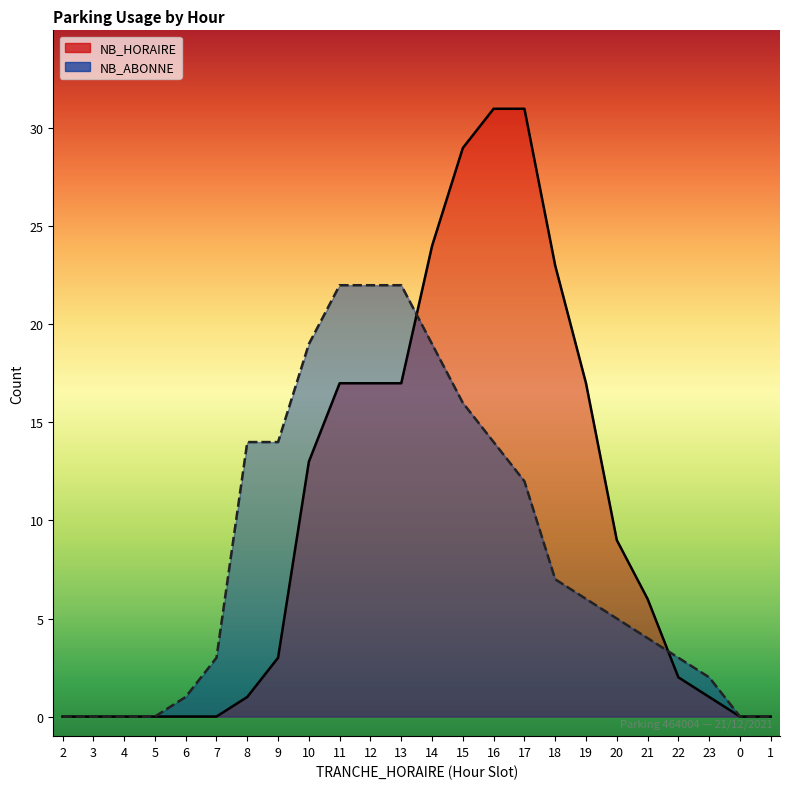

Which has a higher value, 19 or 14?

14